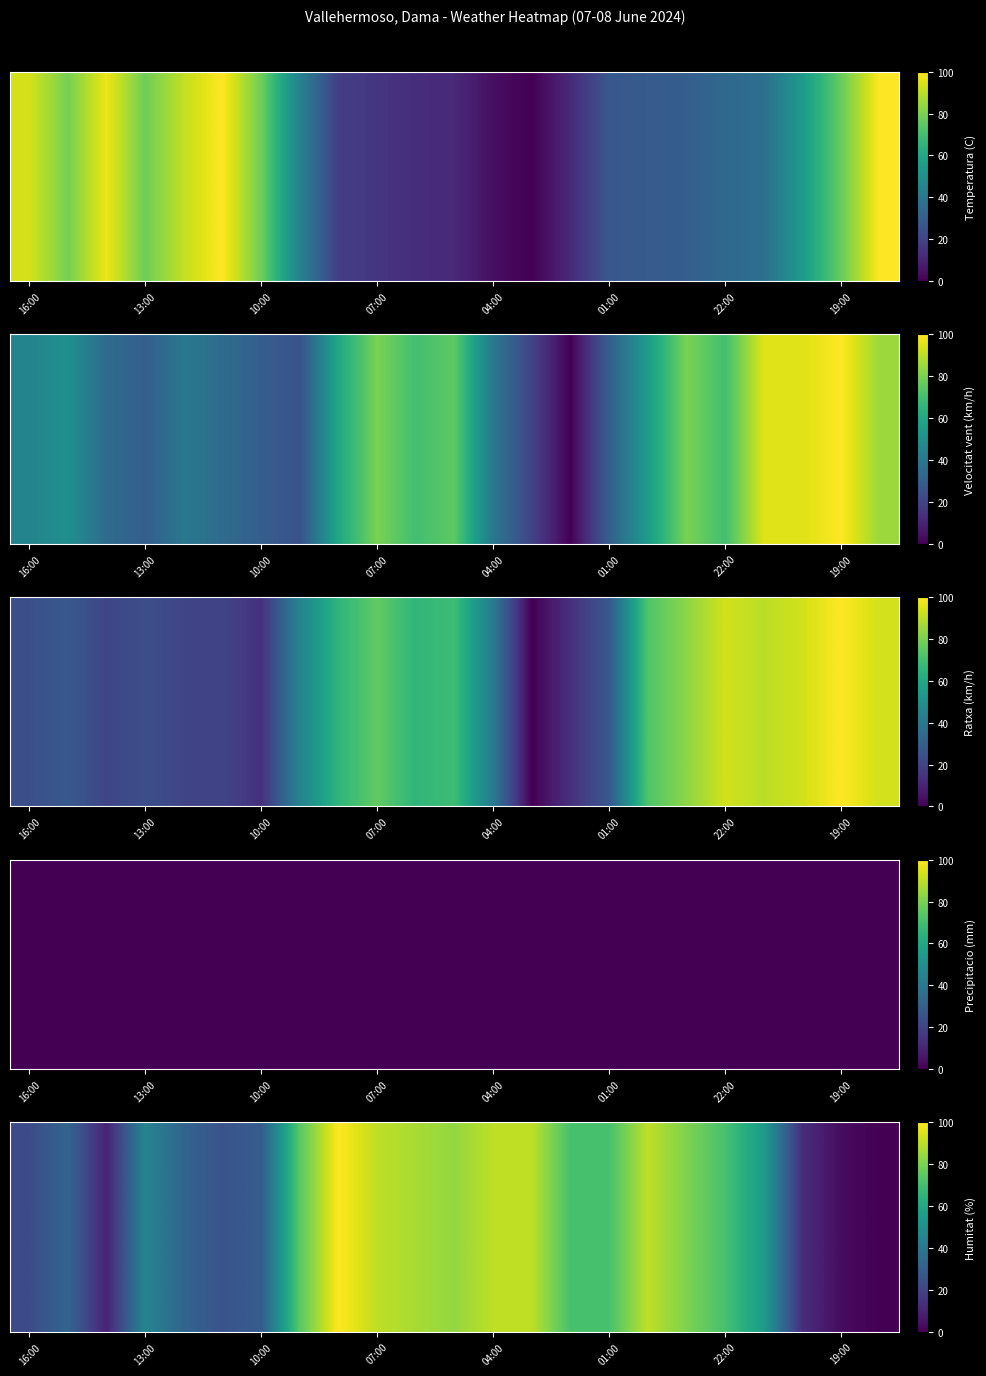

Where is the data nearest to the value 50?

19